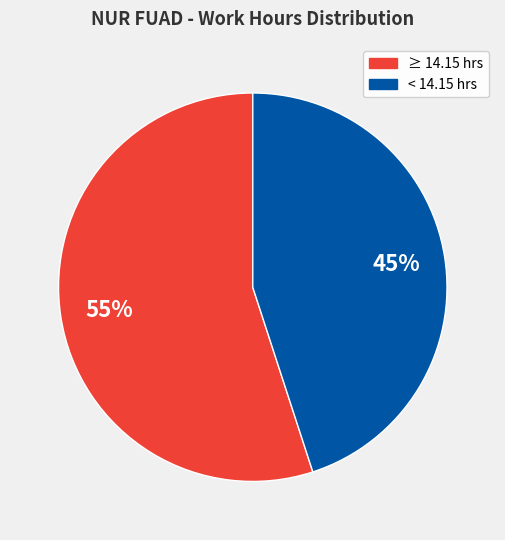

Does any single category account for the majority?

Yes